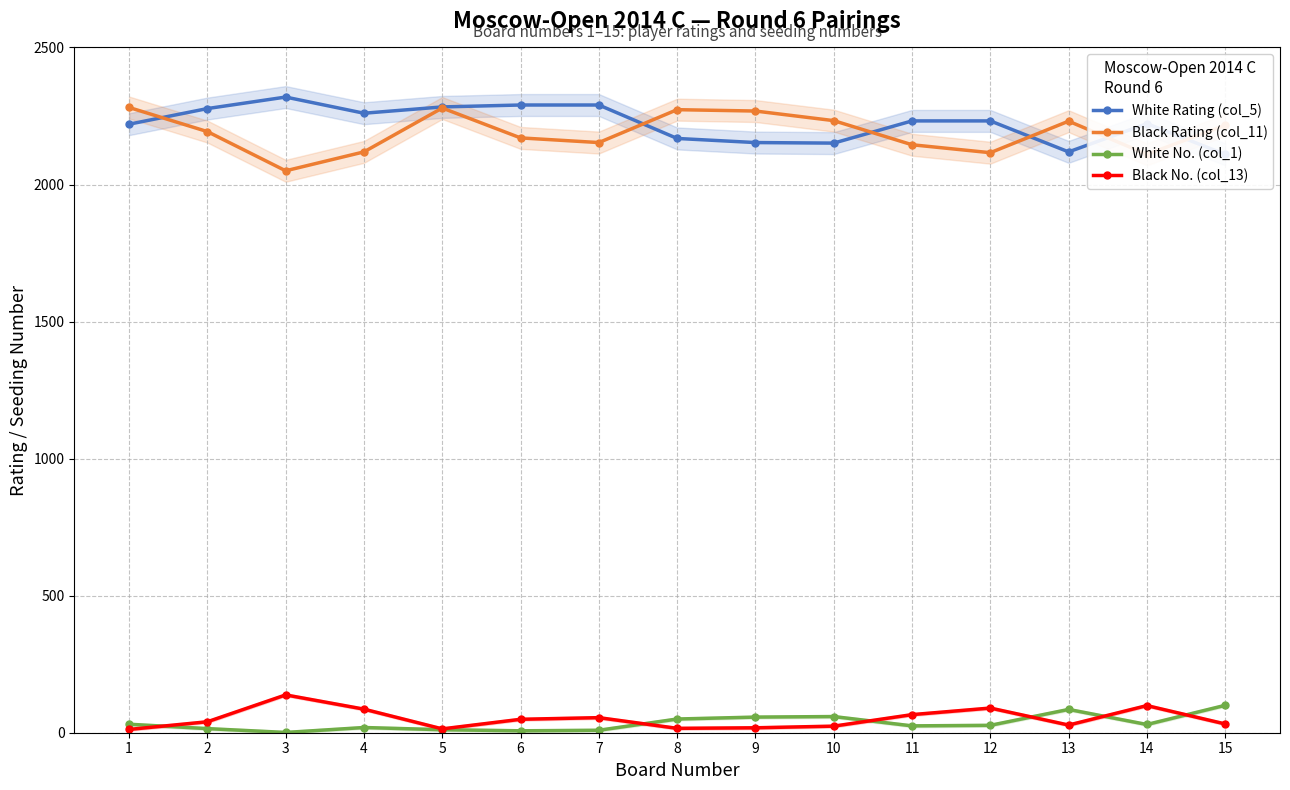

At how many categories does at least one series exceed 100?

15